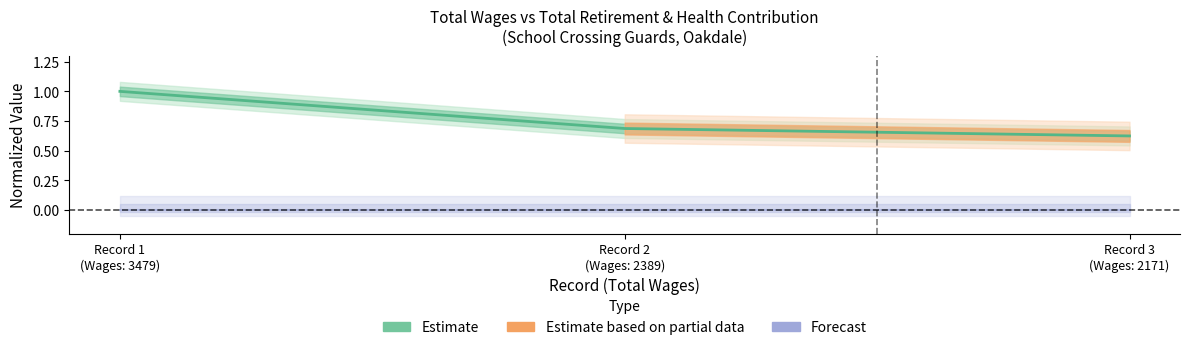

Reading left to right, transcribe all the data shown in this chart.

1.0	0.7	0.6